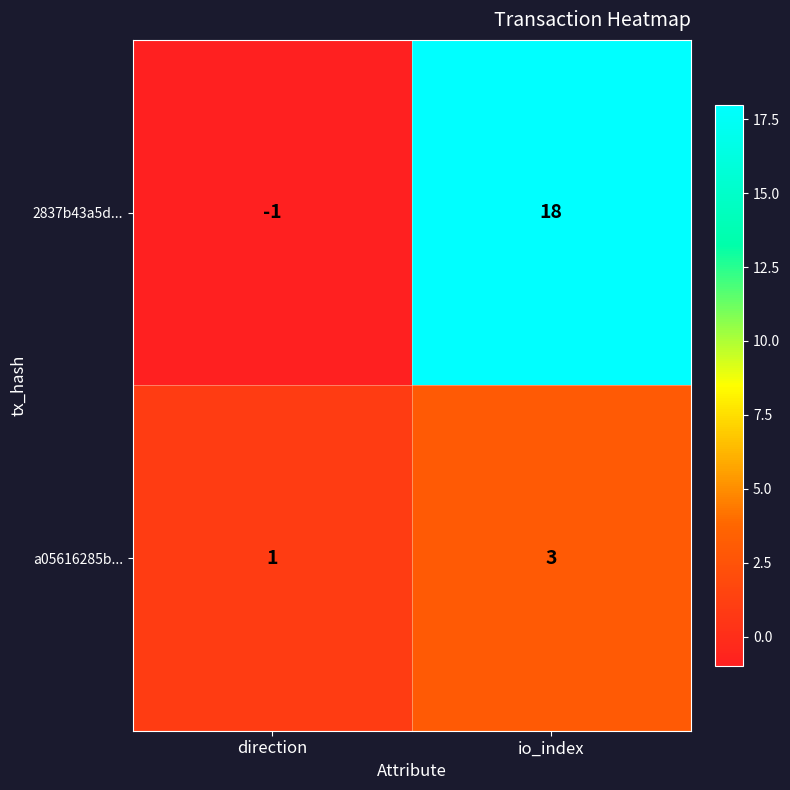

At how many categories does at least one series exceed 0?

2